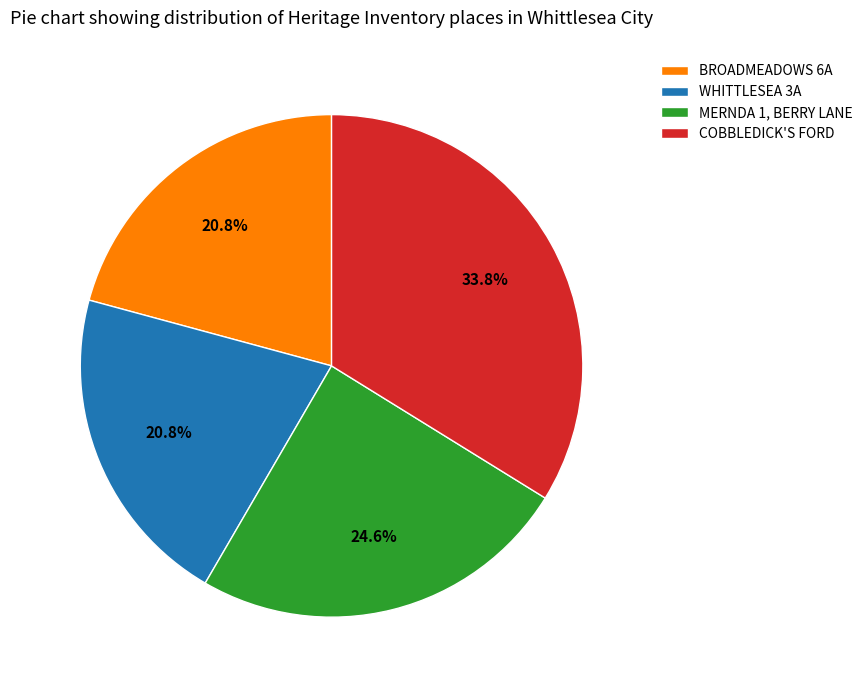

Between WHITTLESEA 3A and MERNDA 1, BERRY LANE, which is larger?

MERNDA 1, BERRY LANE